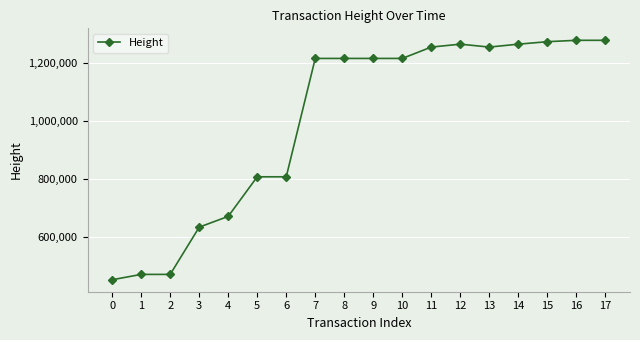

The value at 16 is 582275. True or false?

False